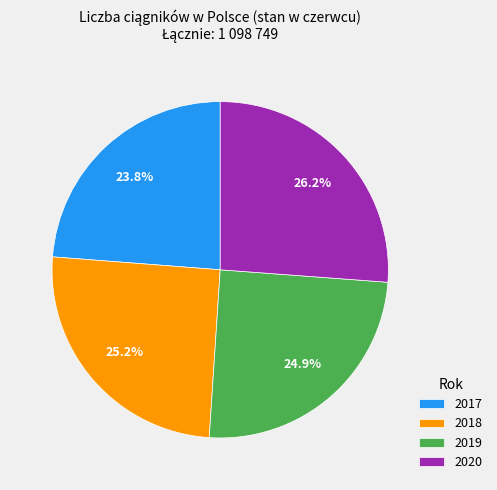

What percentage is NOT represented by 2020?

73.8%